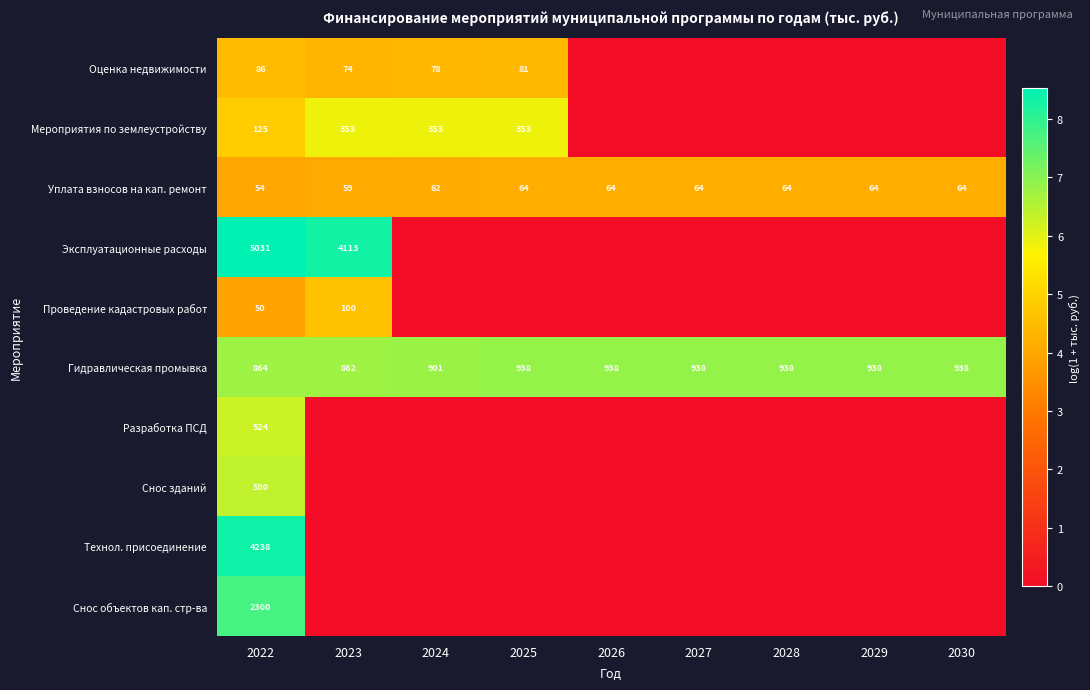

What is the total value across all series at 2022?

13862